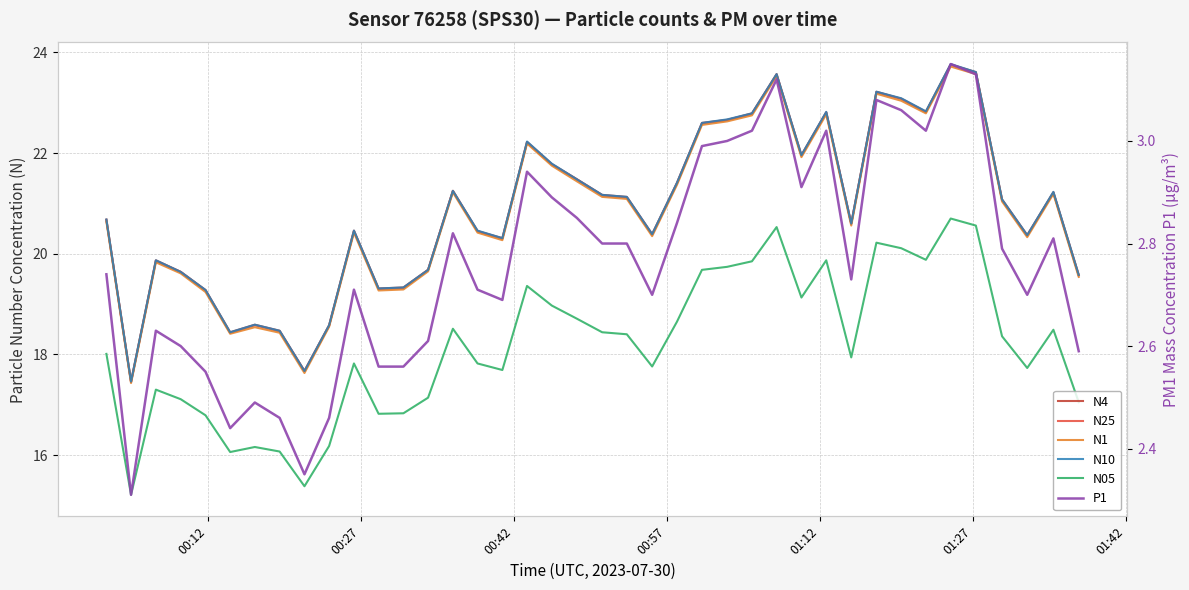

Reading left to right, what are all the values shown in this chart?

N4: 20.7	17.5	19.9	19.6	19.3	18.4	18.6	18.5	17.7	18.6	20.5	19.3	19.3	19.7	21.2	20.4	20.3	22.2	21.8	21.5	21.2	21.1	20.4	21.4	22.6	22.7	22.8	23.6	22.0	22.8	20.6	23.2	23.1	22.8	23.8	23.6	21.1	20.4	21.2	19.6
N25: 20.7	17.4	19.9	19.6	19.3	18.4	18.6	18.5	17.7	18.6	20.4	19.3	19.3	19.7	21.2	20.4	20.3	22.2	21.8	21.5	21.2	21.1	20.4	21.4	22.6	22.7	22.8	23.6	21.9	22.8	20.6	23.2	23.1	22.8	23.8	23.6	21.1	20.4	21.2	19.6
N1: 20.6	17.4	19.8	19.6	19.2	18.4	18.5	18.4	17.6	18.6	20.4	19.3	19.3	19.6	21.2	20.4	20.3	22.2	21.8	21.4	21.1	21.1	20.4	21.4	22.6	22.6	22.8	23.5	21.9	22.8	20.6	23.2	23.0	22.8	23.7	23.6	21.0	20.3	21.2	19.5
N10: 20.7	17.5	19.9	19.6	19.3	18.4	18.6	18.5	17.7	18.6	20.5	19.3	19.3	19.7	21.2	20.5	20.3	22.2	21.8	21.5	21.2	21.1	20.4	21.4	22.6	22.7	22.8	23.6	22.0	22.8	20.6	23.2	23.1	22.8	23.8	23.6	21.1	20.4	21.2	19.6
N05: 18.0	15.2	17.3	17.1	16.8	16.1	16.2	16.1	15.4	16.2	17.8	16.8	16.8	17.1	18.5	17.8	17.7	19.4	19.0	18.7	18.4	18.4	17.8	18.6	19.7	19.7	19.9	20.5	19.1	19.9	17.9	20.2	20.1	19.9	20.7	20.6	18.4	17.7	18.5	17.1
P1: 2.7	2.3	2.6	2.6	2.5	2.4	2.5	2.5	2.4	2.5	2.7	2.6	2.6	2.6	2.8	2.7	2.7	2.9	2.9	2.9	2.8	2.8	2.7	2.8	3.0	3.0	3.0	3.1	2.9	3.0	2.7	3.1	3.1	3.0	3.1	3.1	2.8	2.7	2.8	2.6